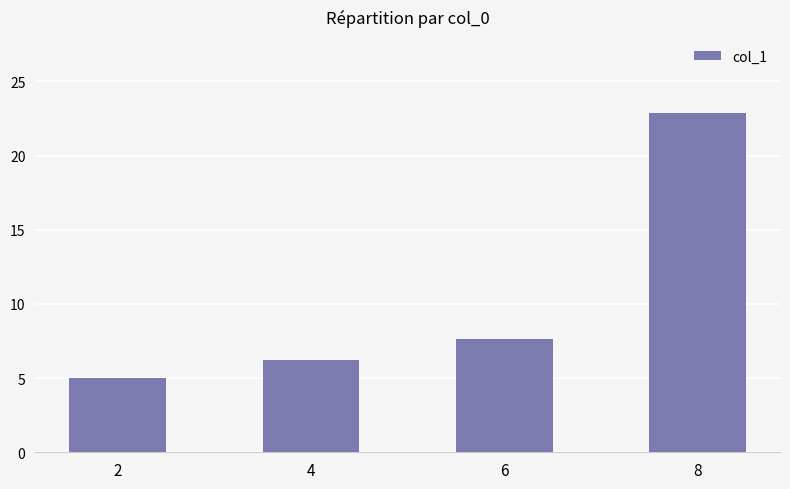

What is the smallest value displayed?

5.0